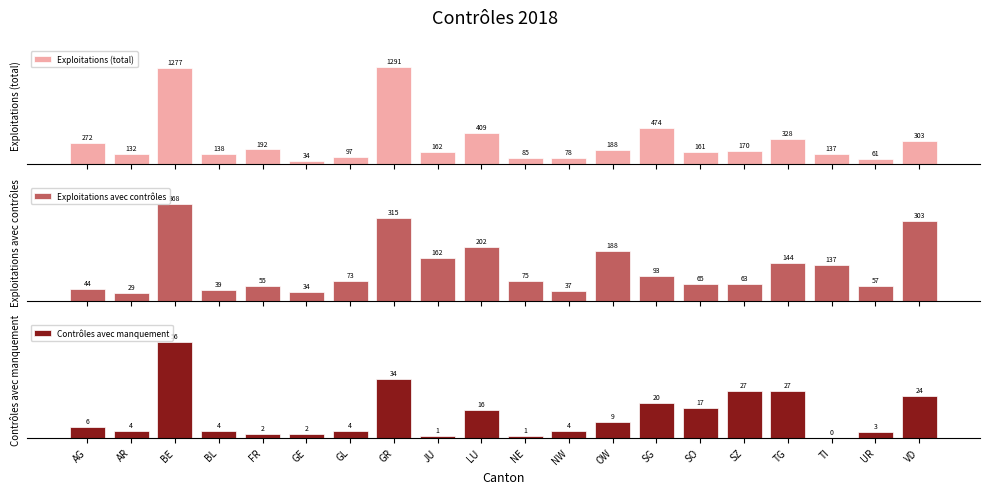

How many data points does each series have?

20